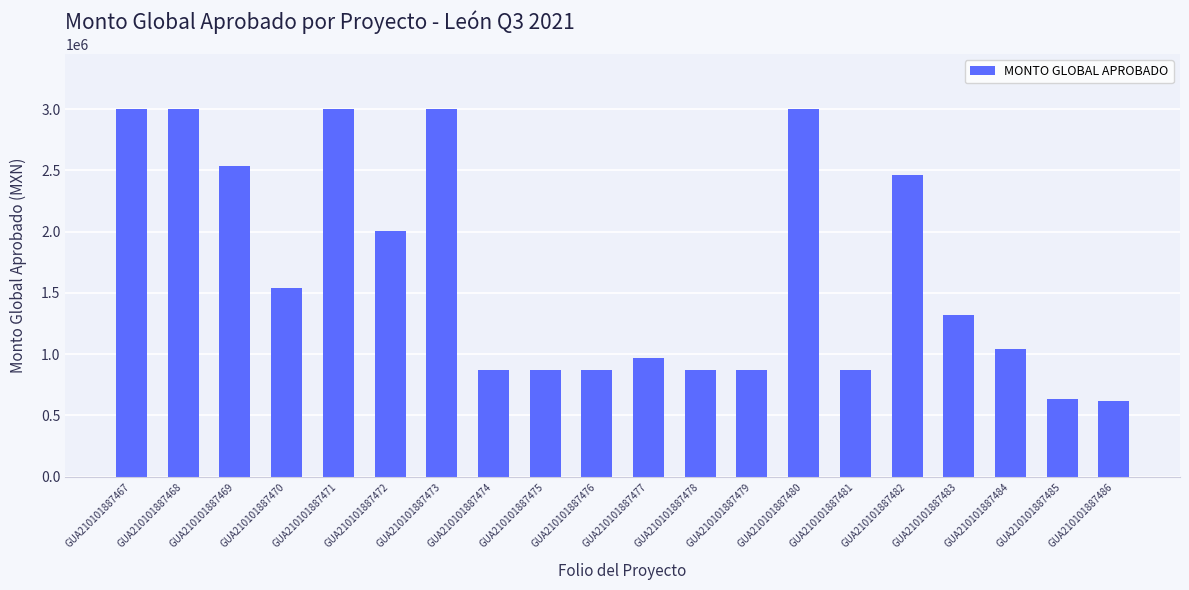

How many values exceed 1319001?

10